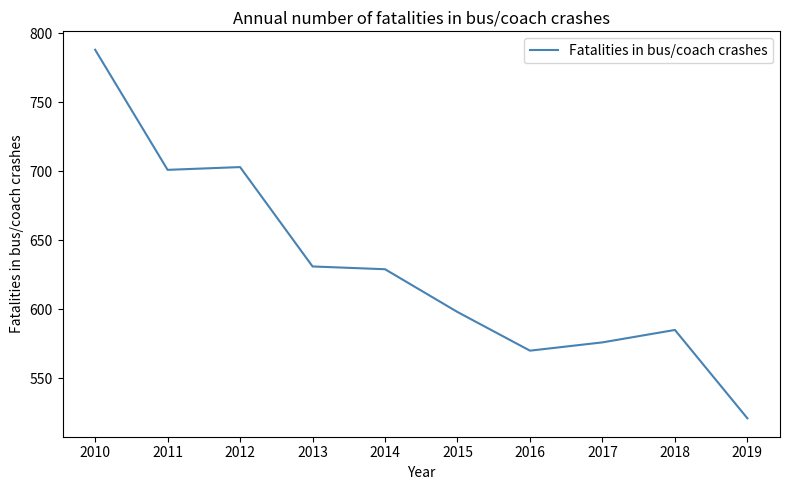

Reading left to right, extract all data points from this chart.

2010=788	2011=701	2012=703	2013=631	2014=629	2015=598	2016=570	2017=576	2018=585	2019=521